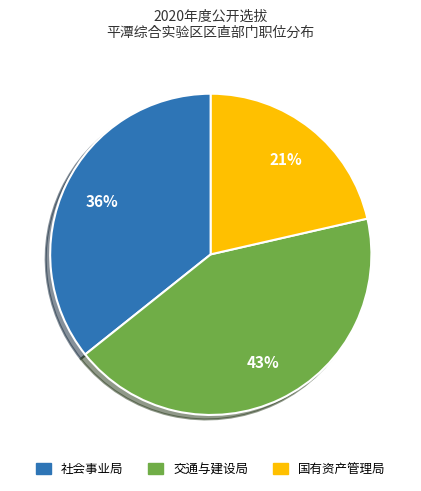

To the nearest percent, what is the average slice percentage?

33%